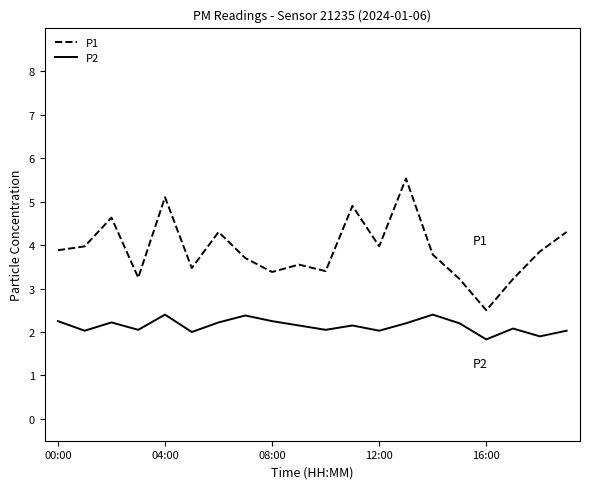

Is this an area chart (filled region under the line)?

No